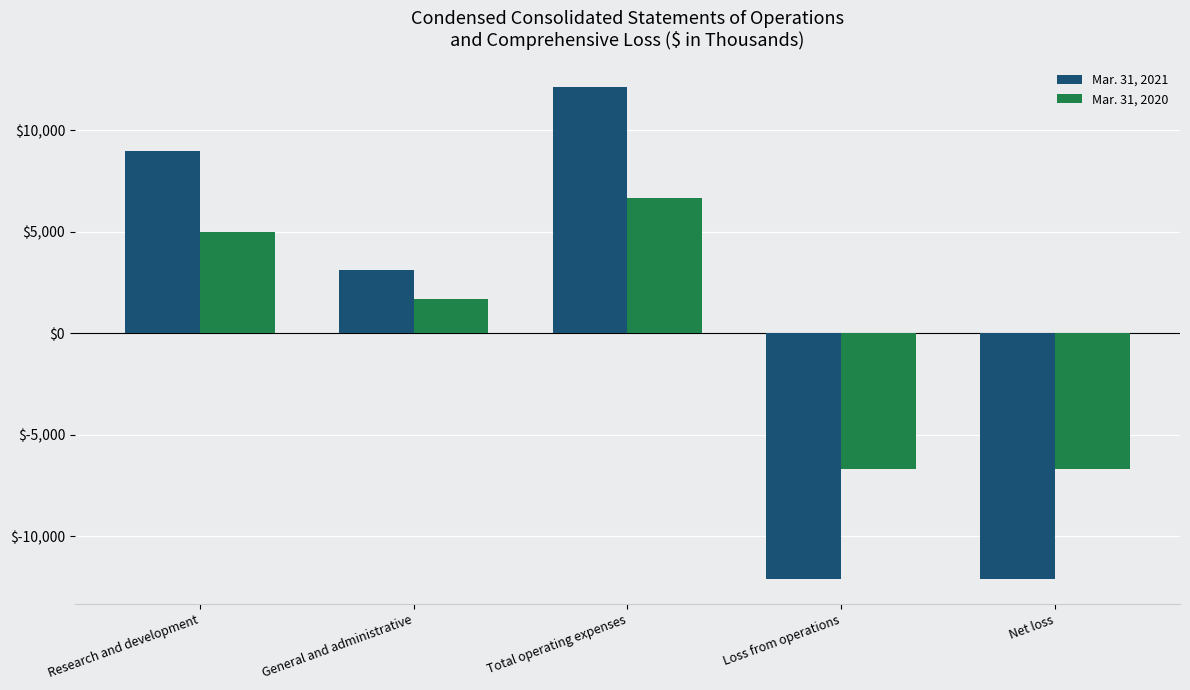

How many bars are there in each group?

2